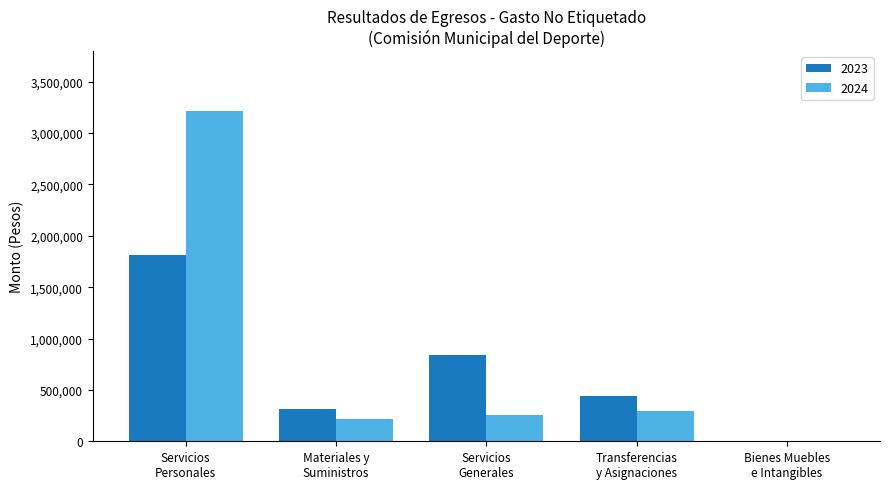

What is the highest value of the 2023 series?

1813792.1